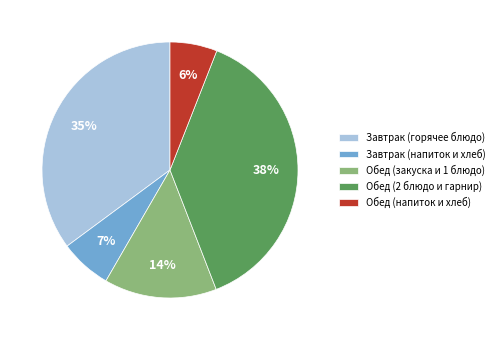

Count the number of slices in the pie.

5